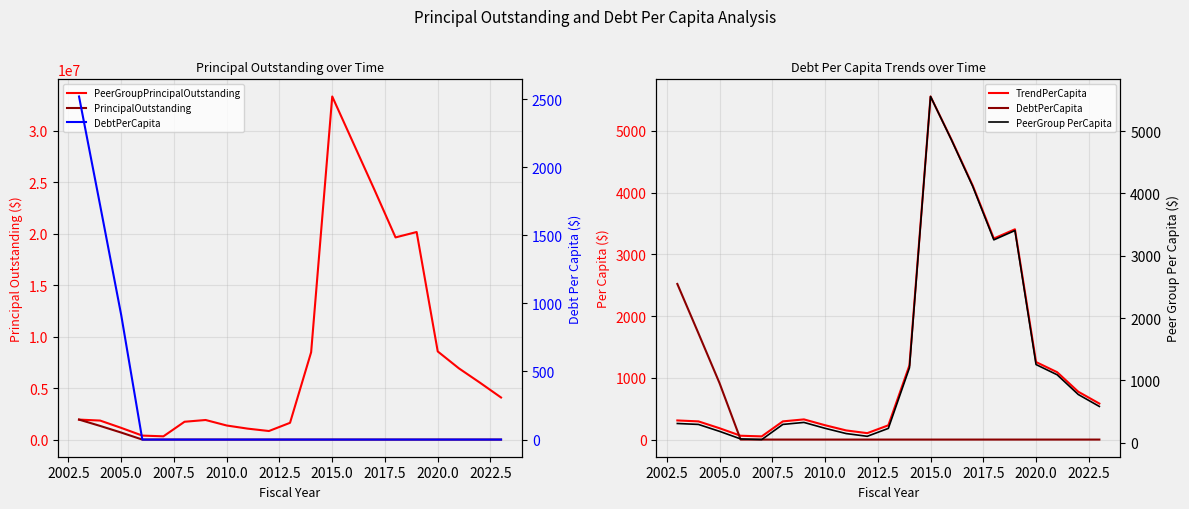

What is the sum of all DebtPerCapita values?

5154.2